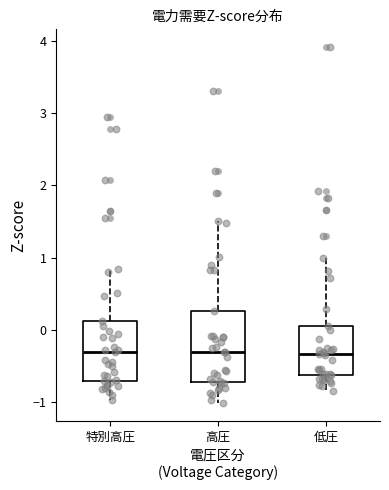

Where does the upper whisker of the box for 低圧 end on the y-axis? The values are not printed on the chart, so give them approximately, as read against the axis.

1.0